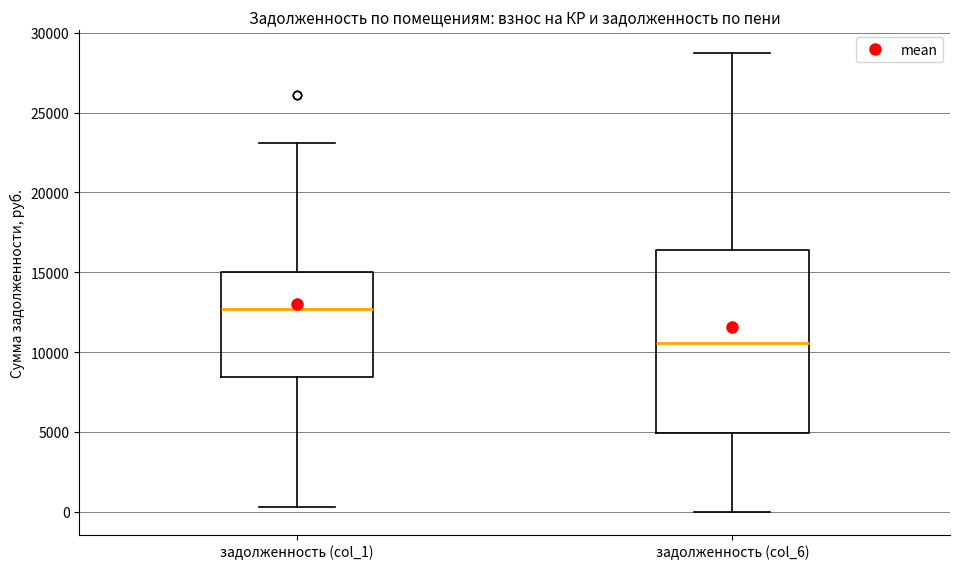

Reading left to right, transcribe this box plot: for each box, give where its median line is, the range the box spans, and where its two whiskers end, as read against the y-axis. The values are not printed on the chart, so give them approximately, as read against the axis.

задолженность (col_1): median 12500, box 8500 to 15000, whiskers 500 to 23000
задолженность (col_6): median 10500, box 5000 to 16500, whiskers 0 to 28500